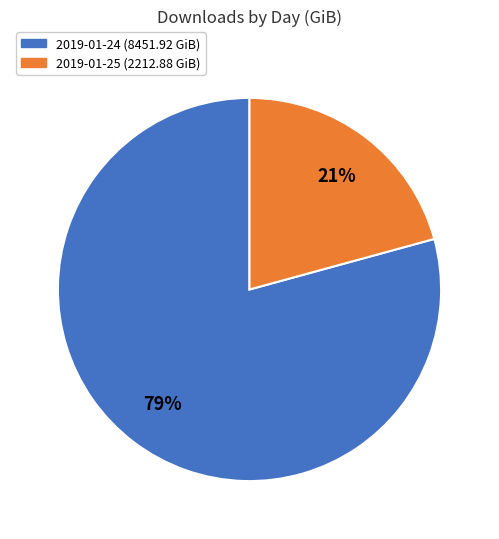

What is the largest slice in the pie chart?

2019-01-24